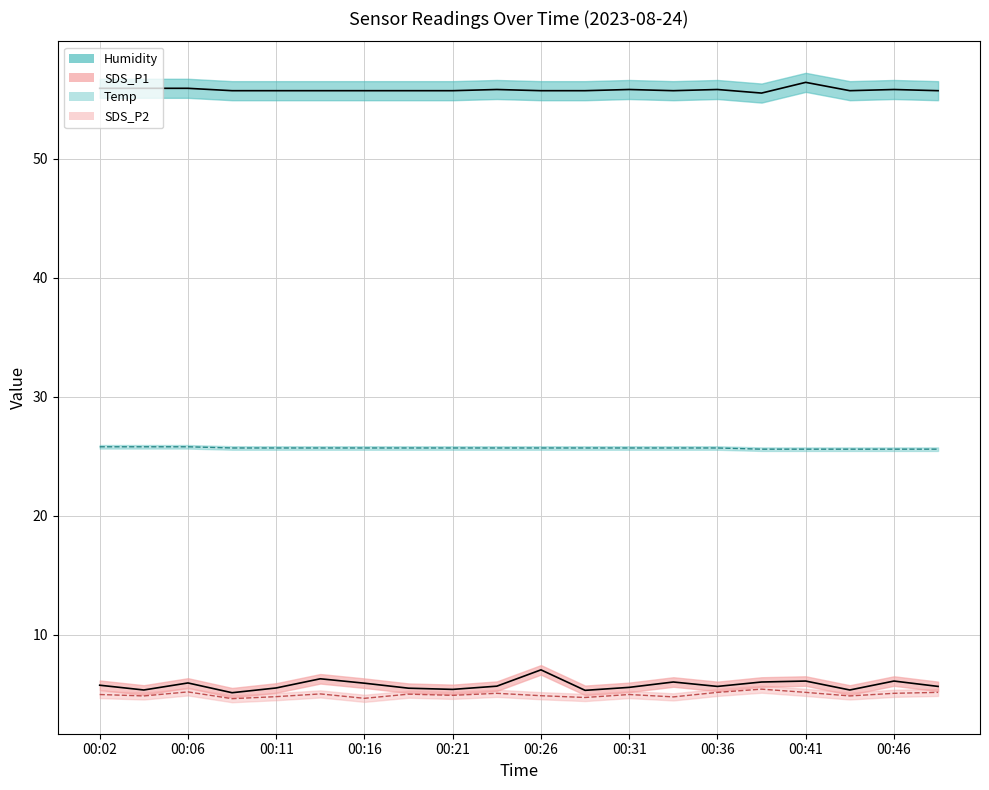

What is the value of the SDS_P1 point at the 9th from the left?

5.4